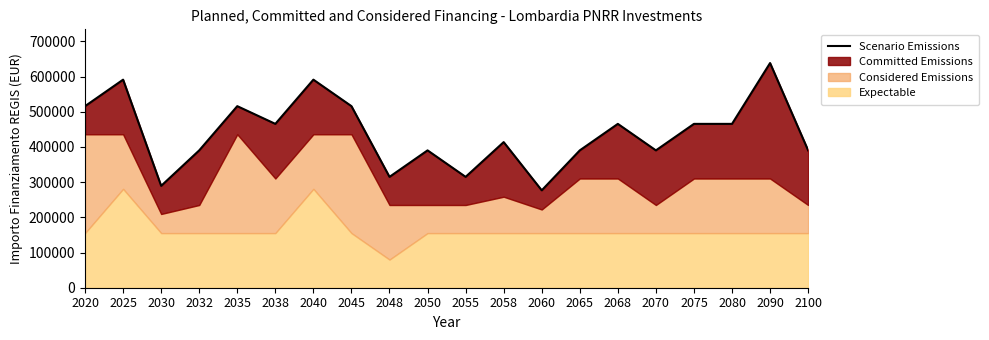

At which category does the chart reach its peak across all series?

2090